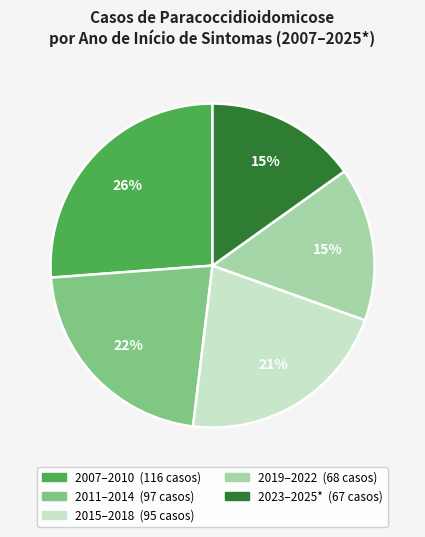

Is there any slice that represents more than half of the pie?

No